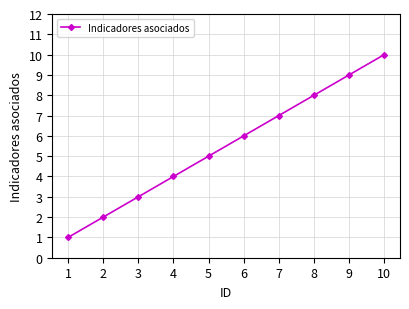

What is the minimum value shown in the chart?

1